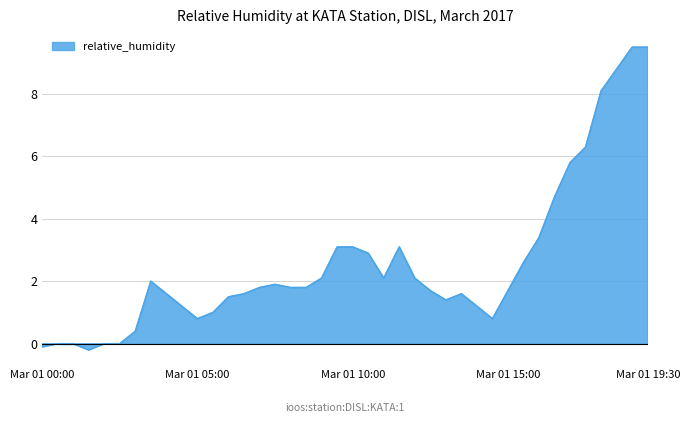

Count the number of values greater than 1.

30